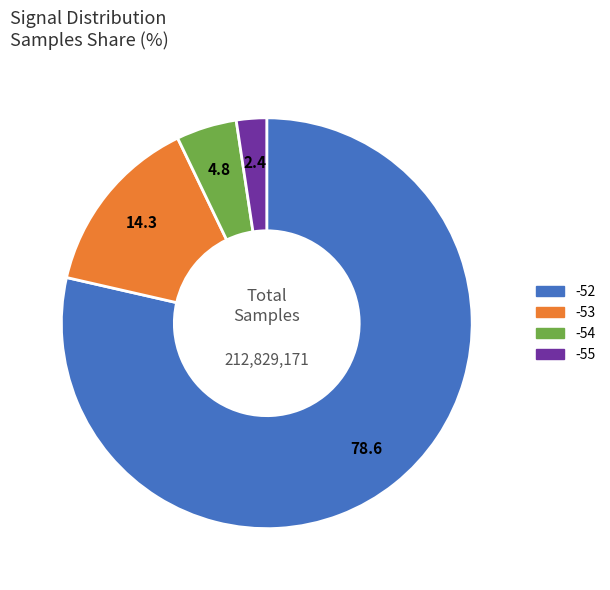

Is there a majority slice in this chart?

Yes